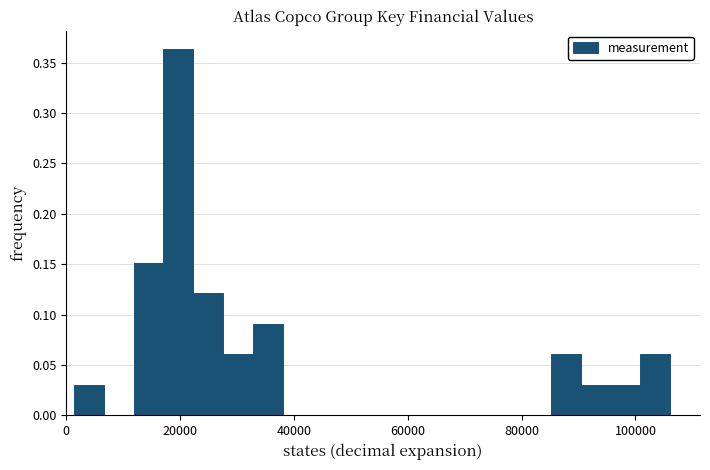

Read against the x-axis, roughly where is the centre of the tallest bar?

20000